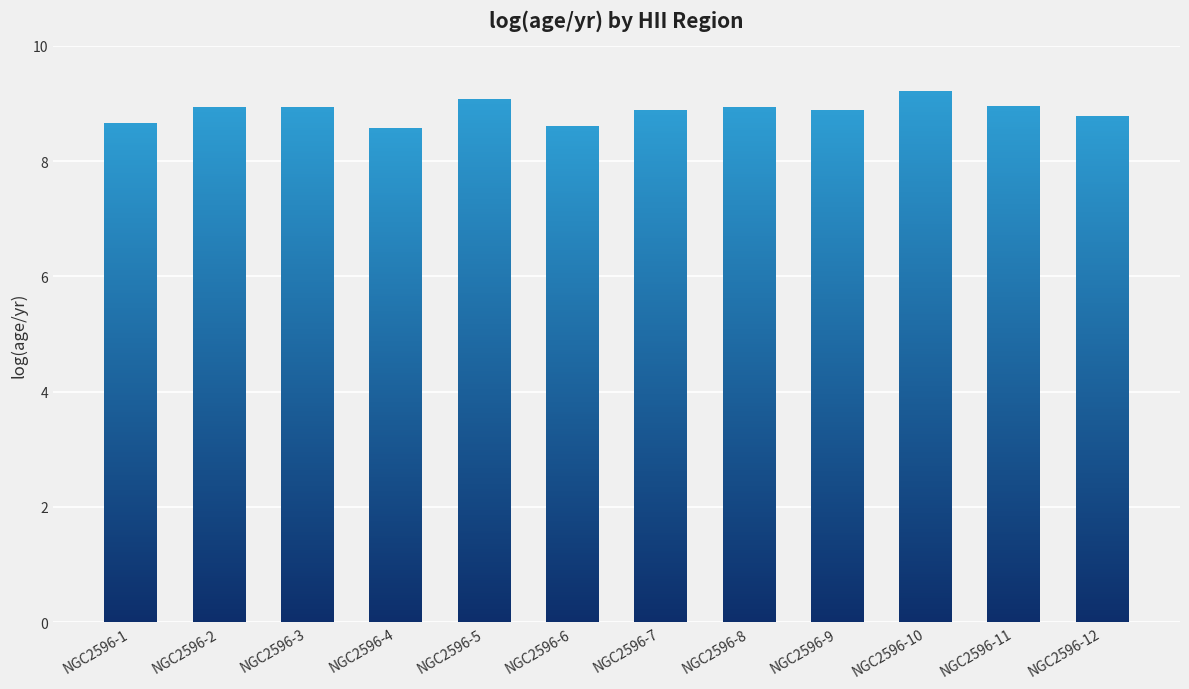

What is the sum of all values?

106.5